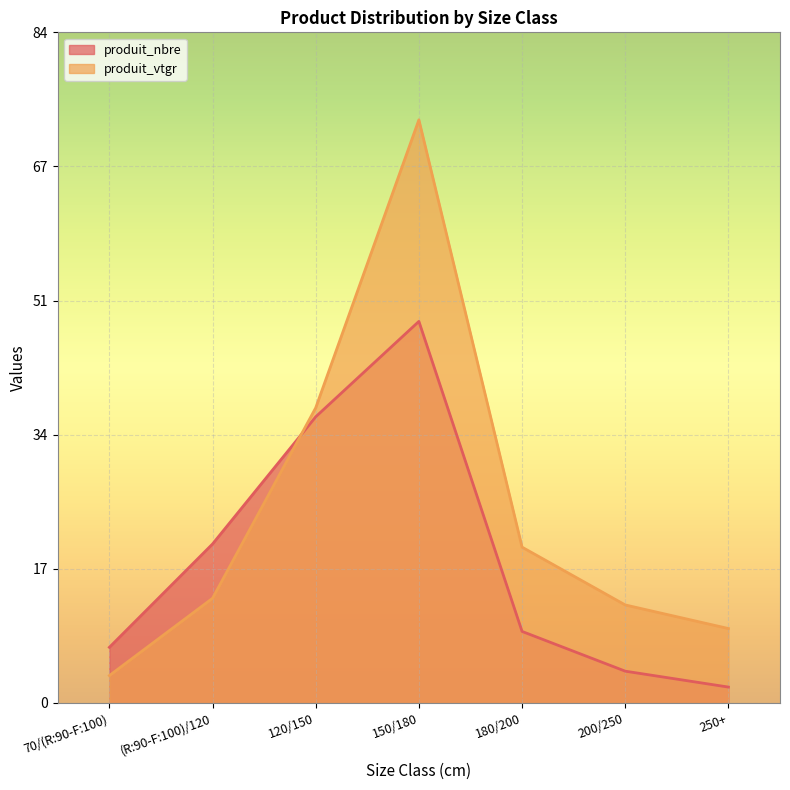

What is the sum of all produit_nbre values?

126.0